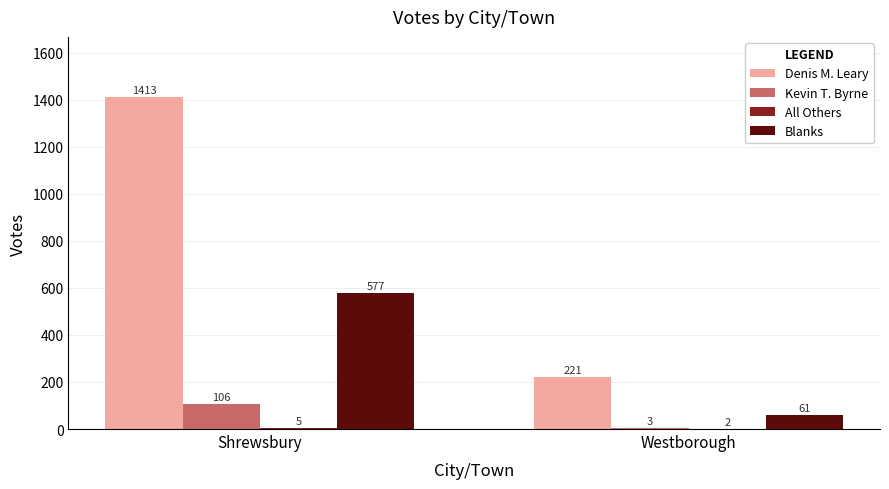

Which series has the largest total across all categories?

Denis M. Leary